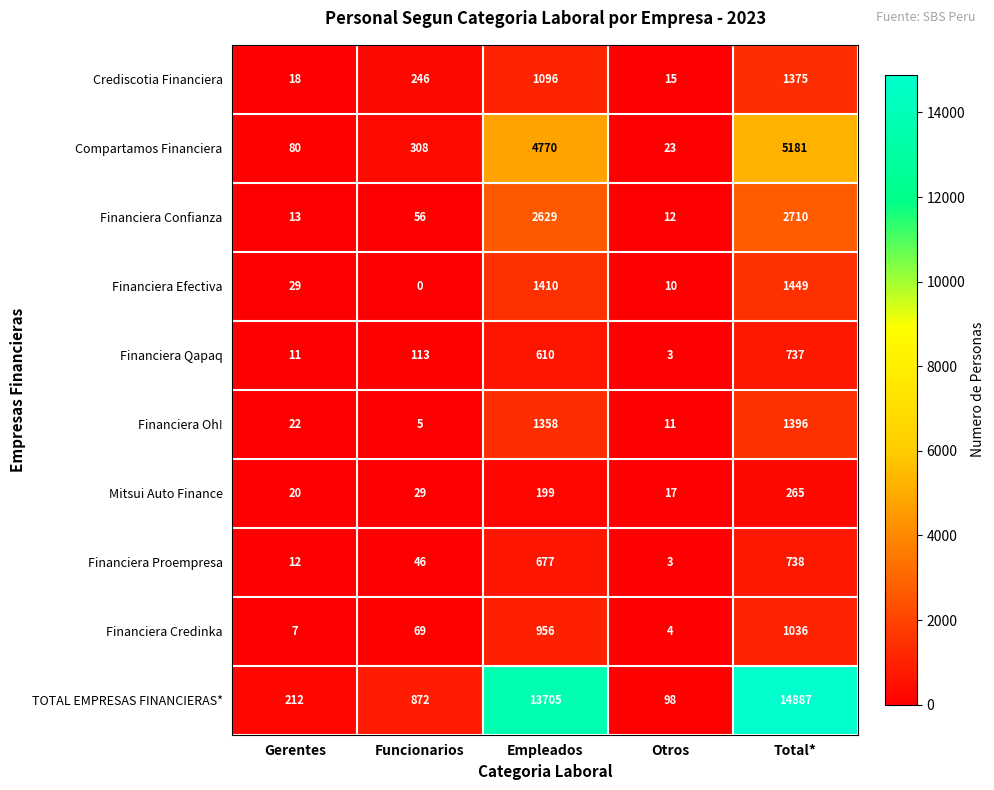

Rank the series at Total* from highest to lowest value.

TOTAL EMPRESAS FINANCIERAS*, Compartamos Financiera, Financiera Confianza, Financiera Efectiva, Financiera Oh!, Crediscotia Financiera, Financiera Credinka, Financiera Proempresa, Financiera Qapaq, Mitsui Auto Finance